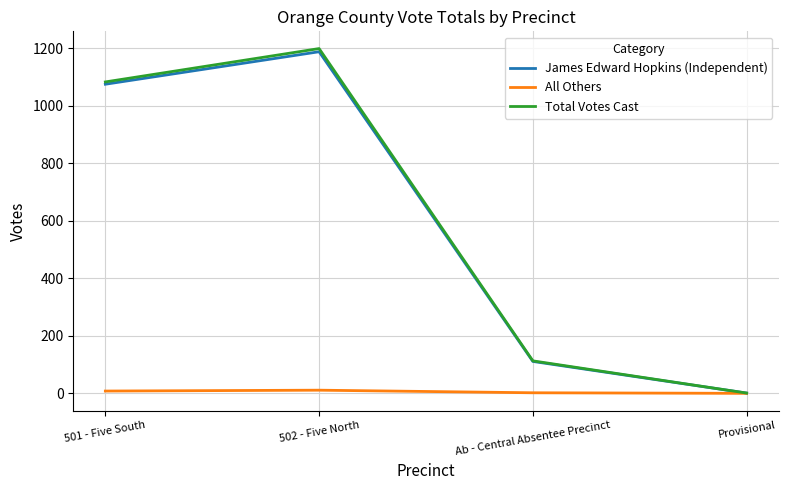

What position from the right is Ab - Central Absentee Precinct?

2